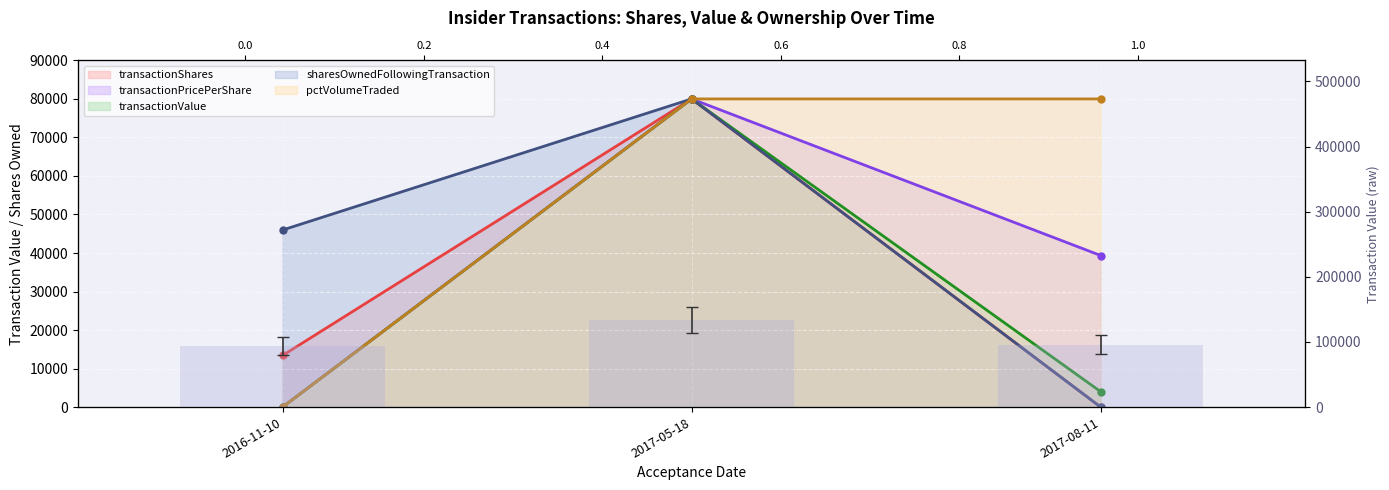

List the labels in order of value, largest first.

2017-05-18, 2017-08-11, 2016-11-10